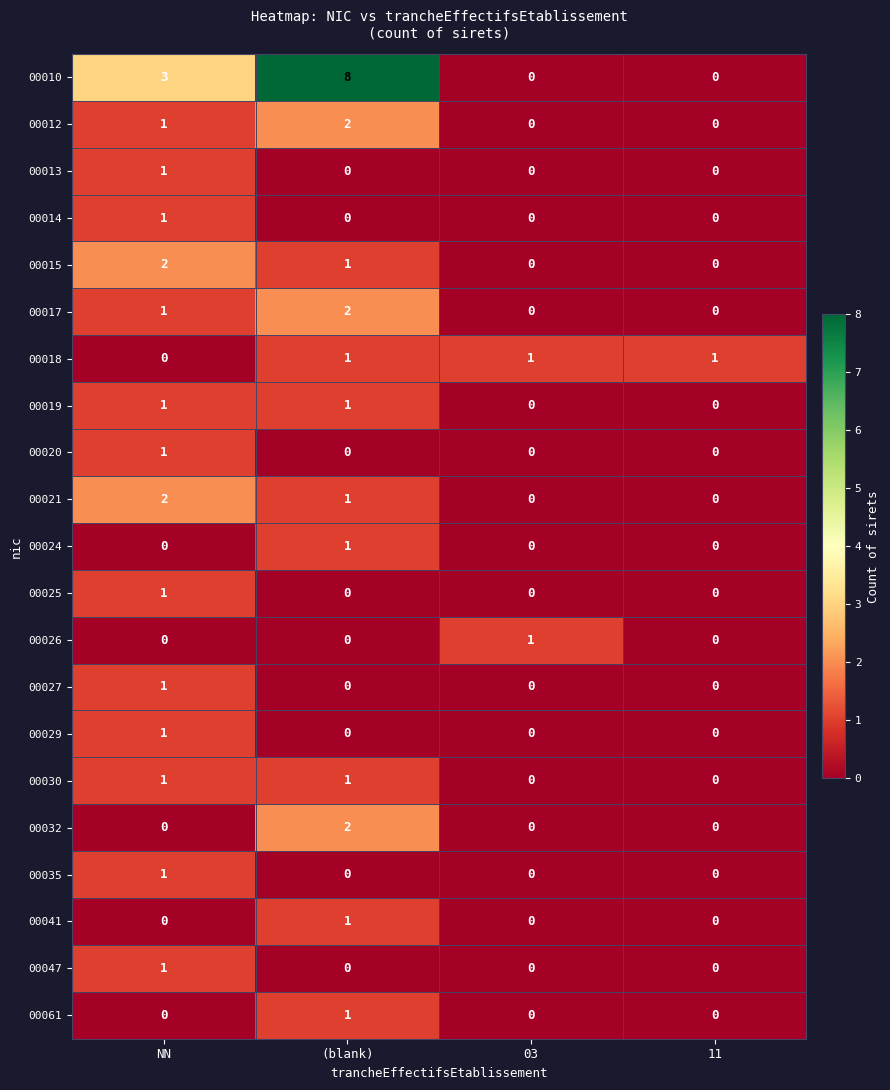

Which series has the largest total across all categories?

00010